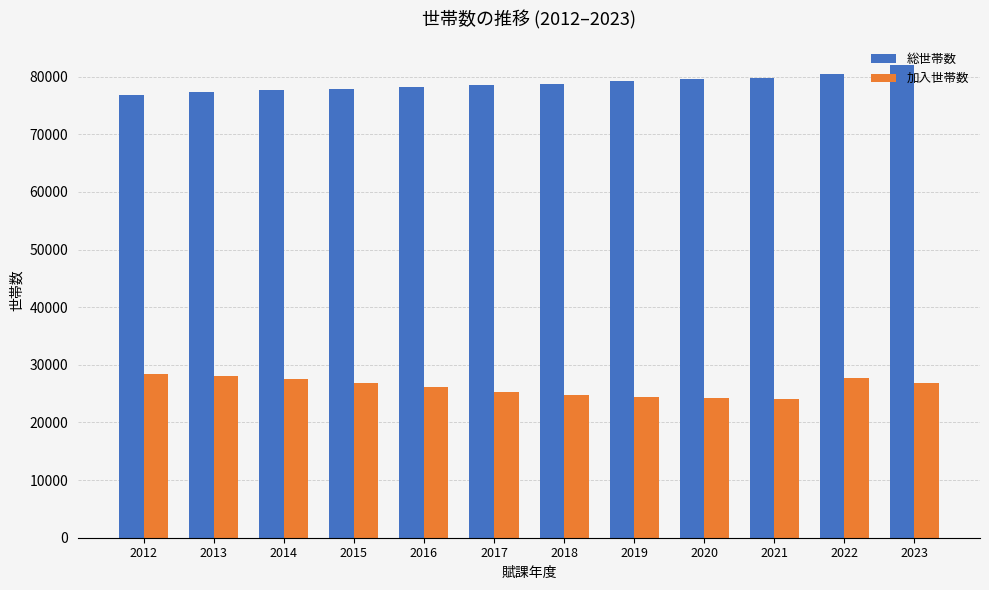

What is the spread (max minus min) of values at 2013?

49210